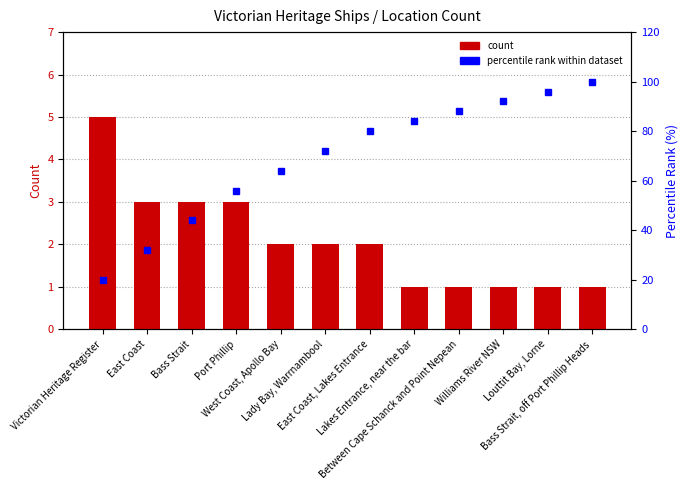

What is the difference between the second highest and minimum values in the count series?

2